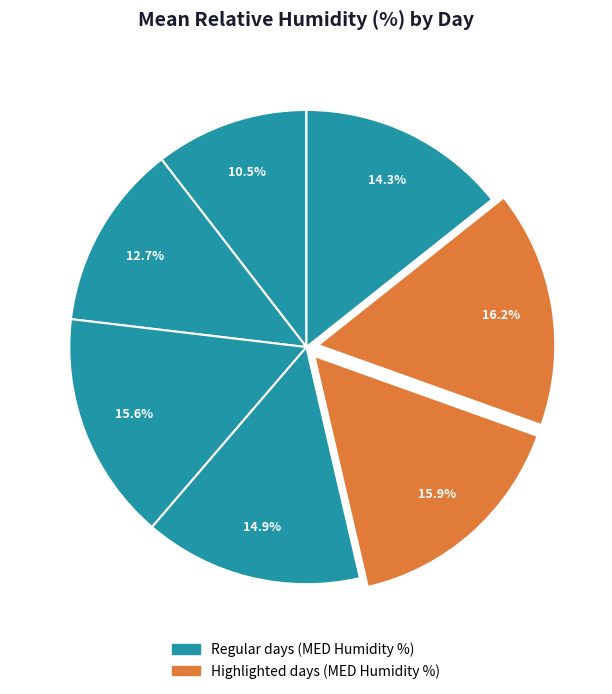

How many segments does this pie chart have?

7